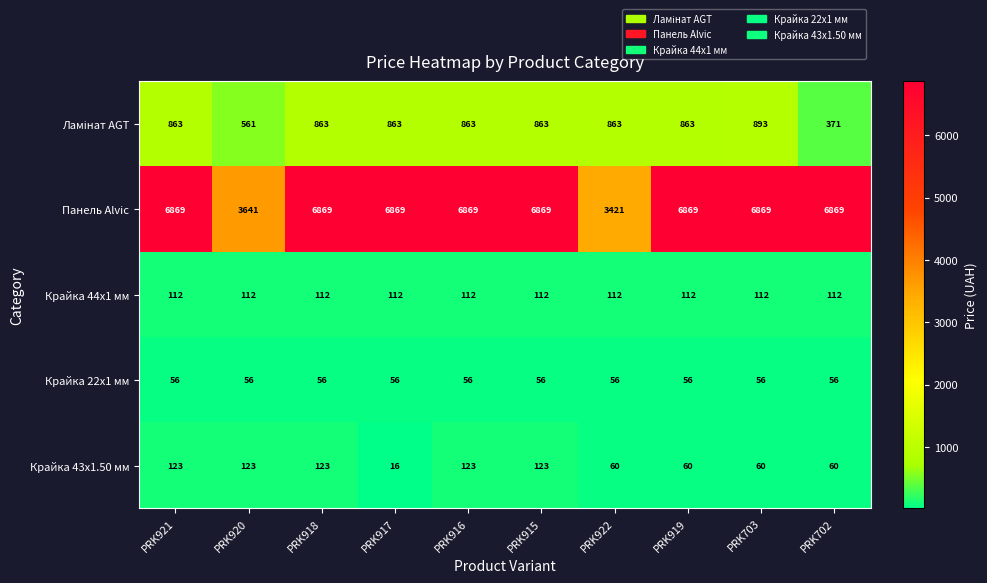

Which series has the largest total across all categories?

Панель Alvic